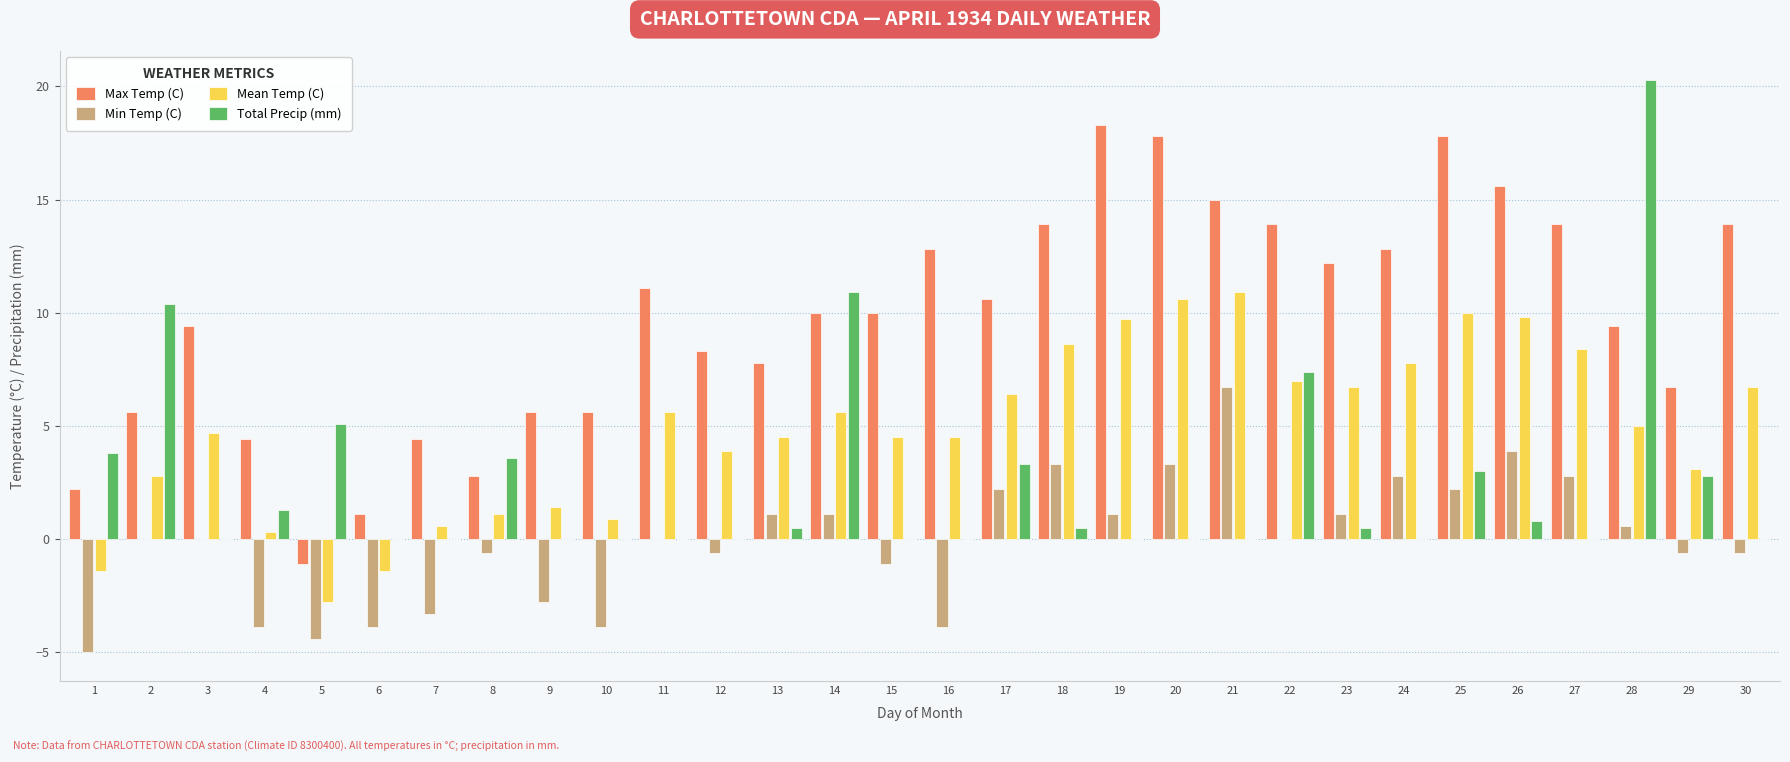

Which category has the highest value in the Max Temp (C) series?

19